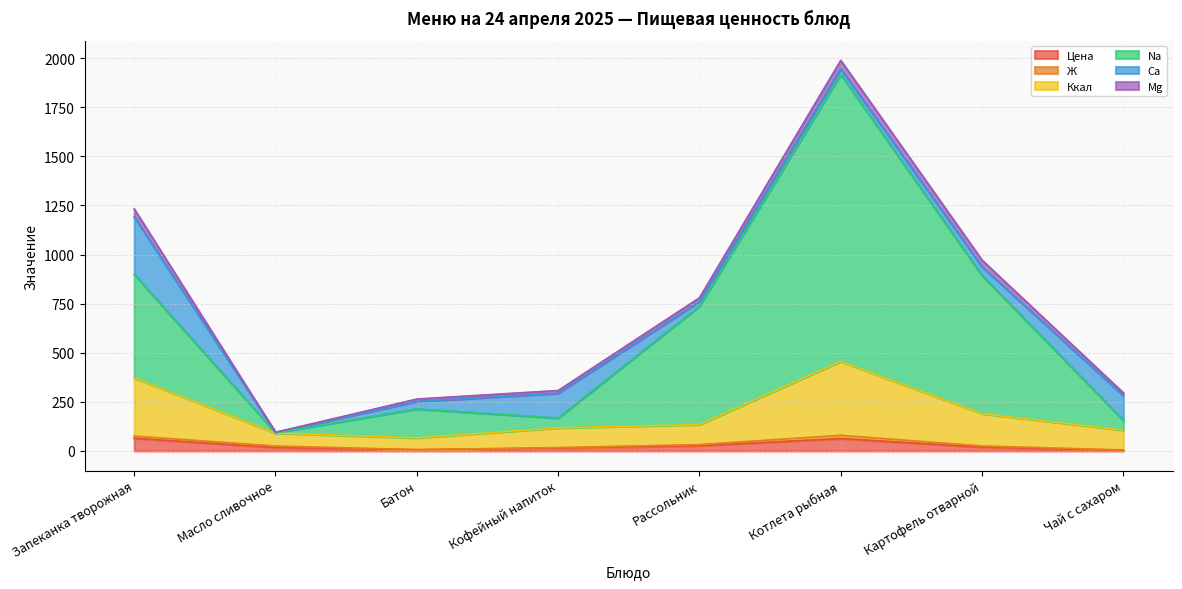

Does the chart display data point markers on the line(s)?

No